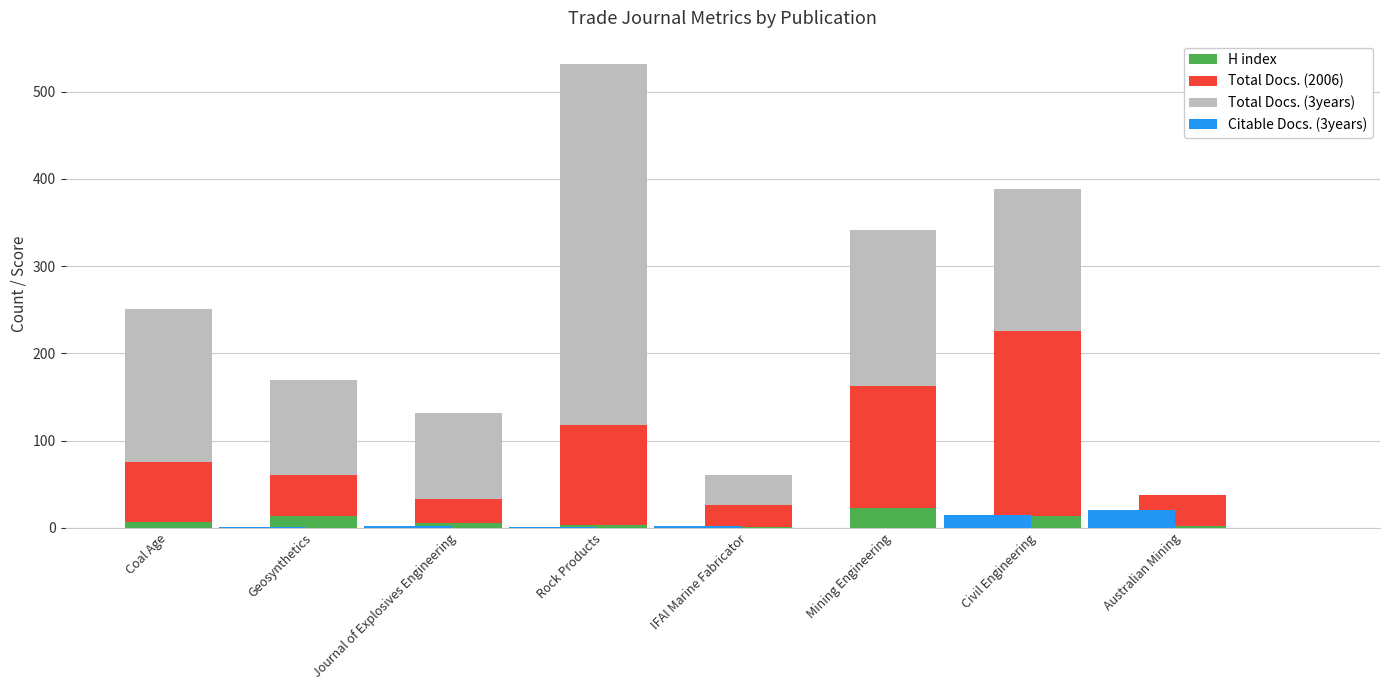

Are the bars grouped side by side (vs. stacked)?

Yes